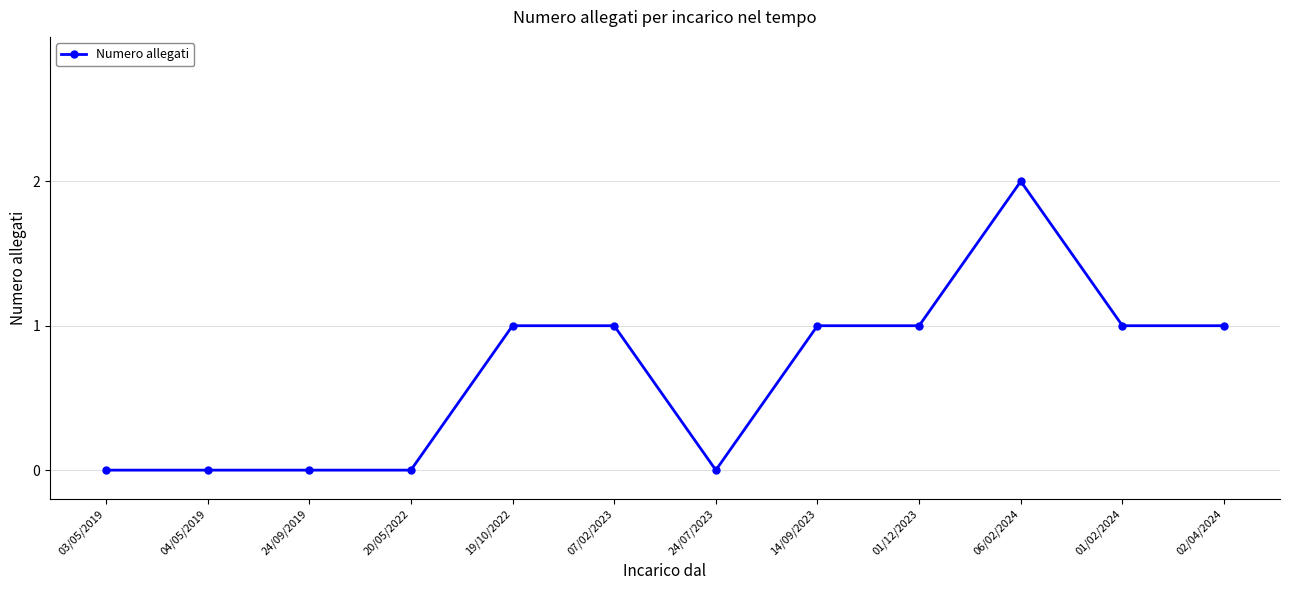

Does the chart display data point markers on the line(s)?

Yes